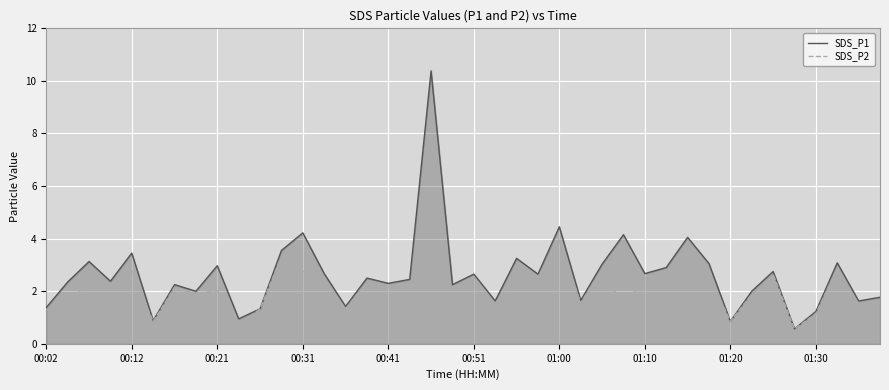

What is the sum of the SDS_P2 values at 17 and 39?

4.0